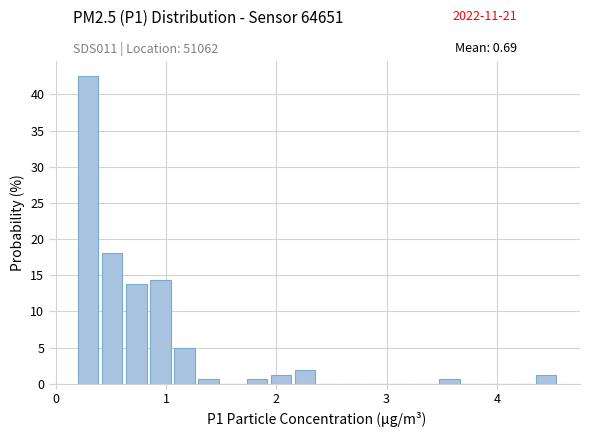

Around what value on the x-axis is the tallest bar? Give the approximate position of its centre, as read against the axis.

0.3